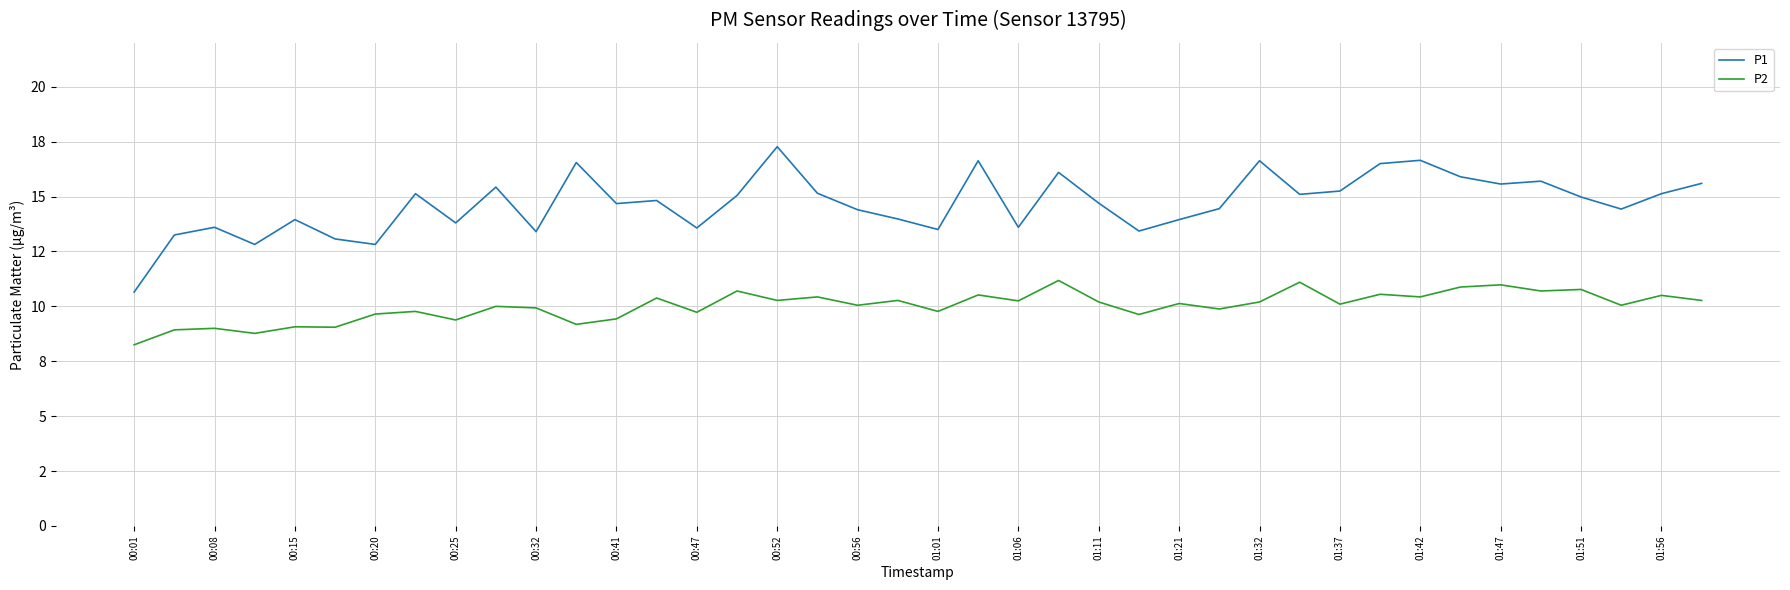

How many interior local peaks does the P2 series have?

16